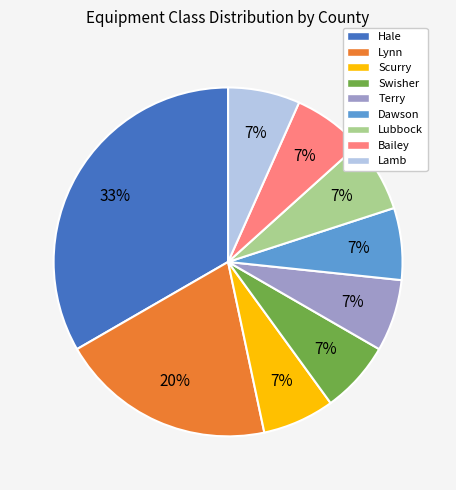

What is the ratio of the value at Terry to the value at Lynn?

0.3